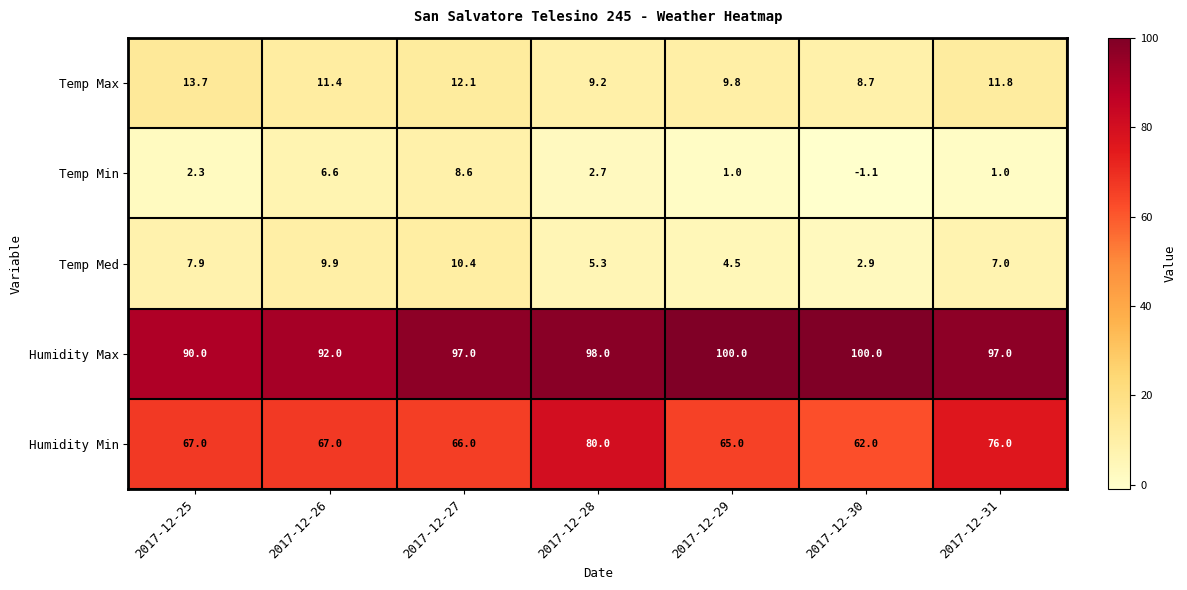

At which label does Humidity Min reach its peak?

2017-12-28